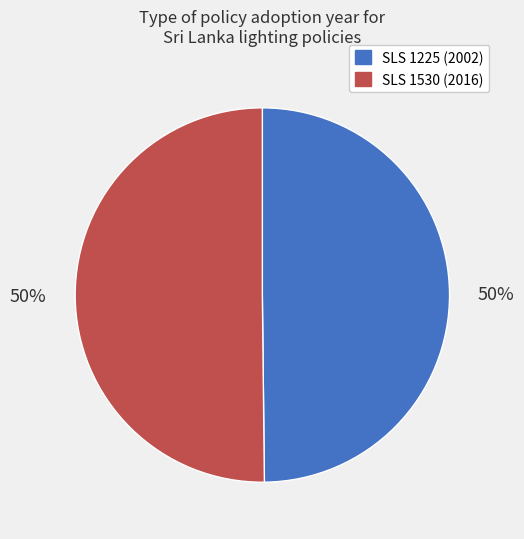

To the nearest percent, what is the average slice percentage?

50%